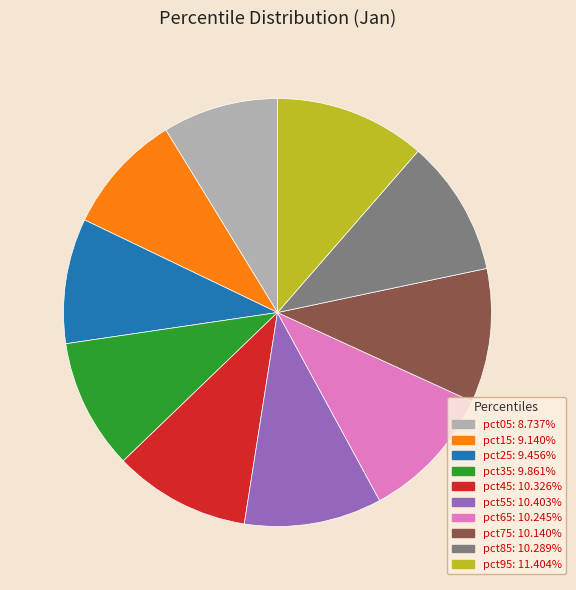

Is the sum of pct95 and pct65 greater than half?

No